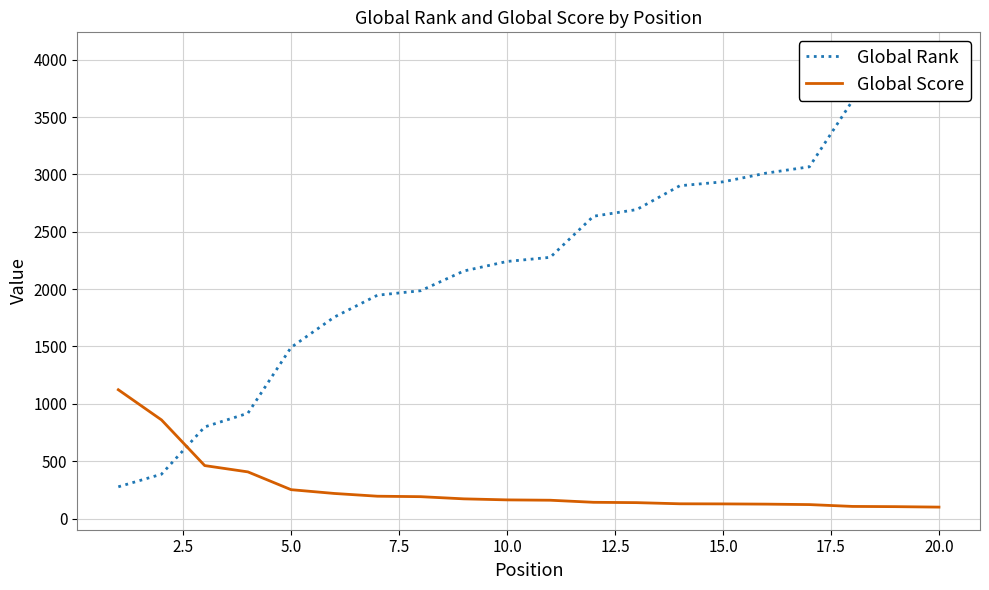

What is the maximum value for Global Score?

1123